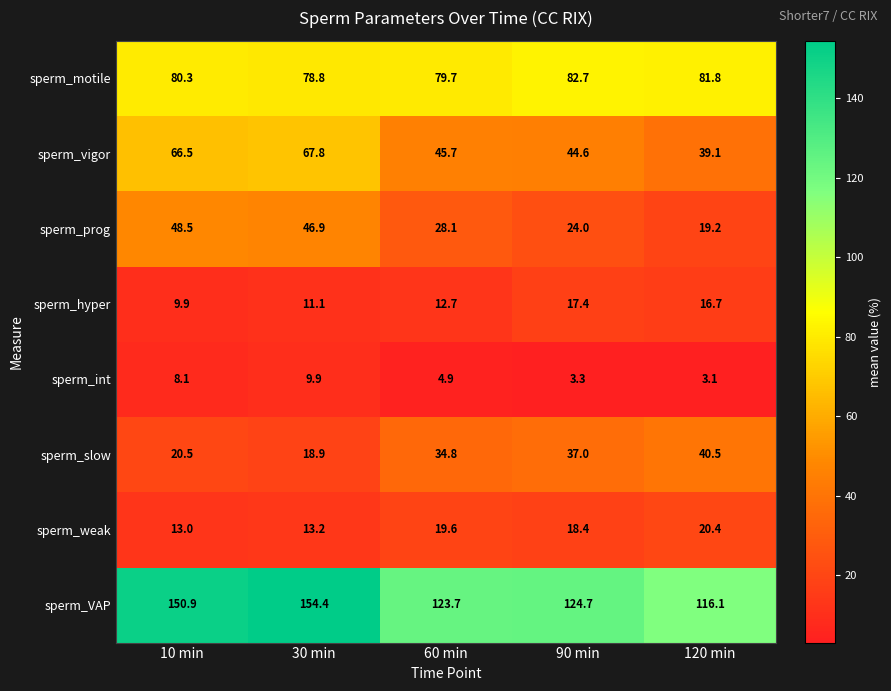

At which category is the sum across all series the highest?

30 min